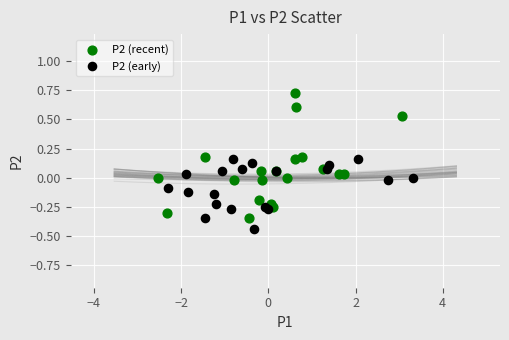

Which series reaches the maximum Y coordinate?

P2 (recent)